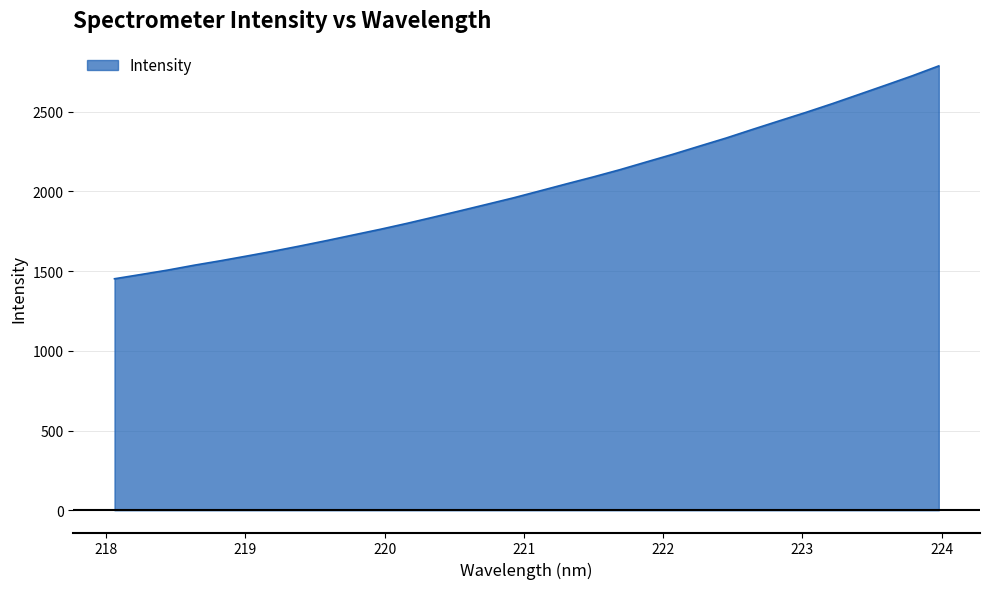

What is the difference between the maximum and minimum values?

1335.5